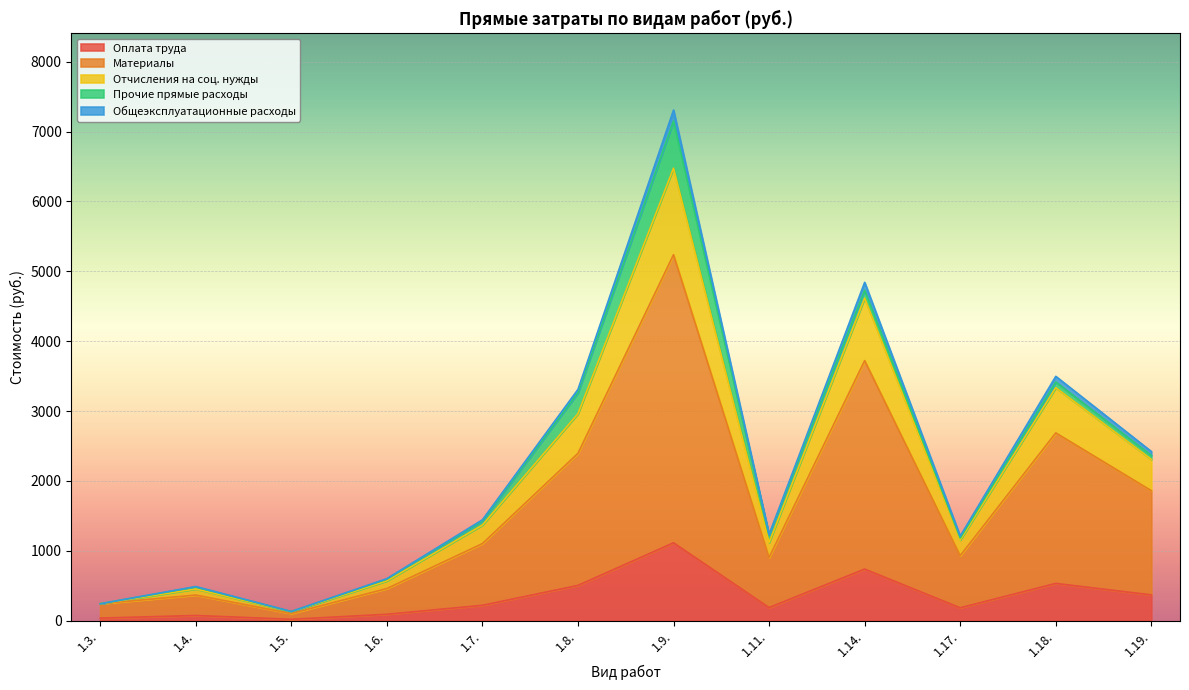

What is the sum of the Отчисления на соц. нужды values at 1.6. and 1.3.?

812.4